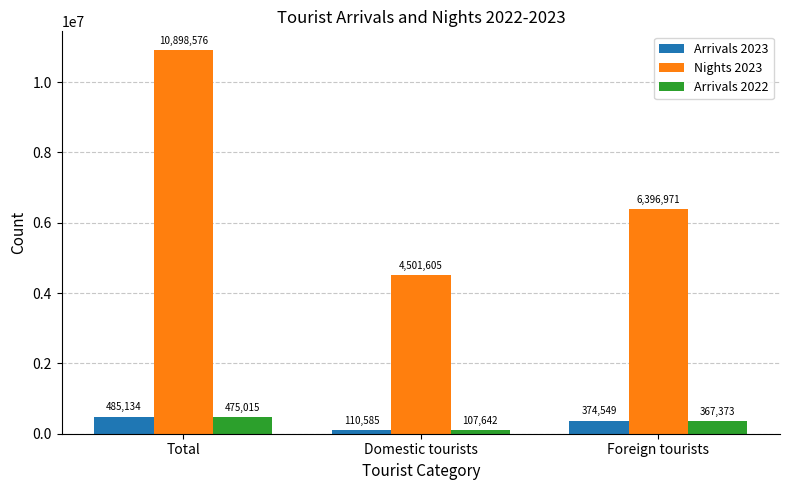

Rank the series by their maximum value, from lowest to highest.

Arrivals 2022, Arrivals 2023, Nights 2023